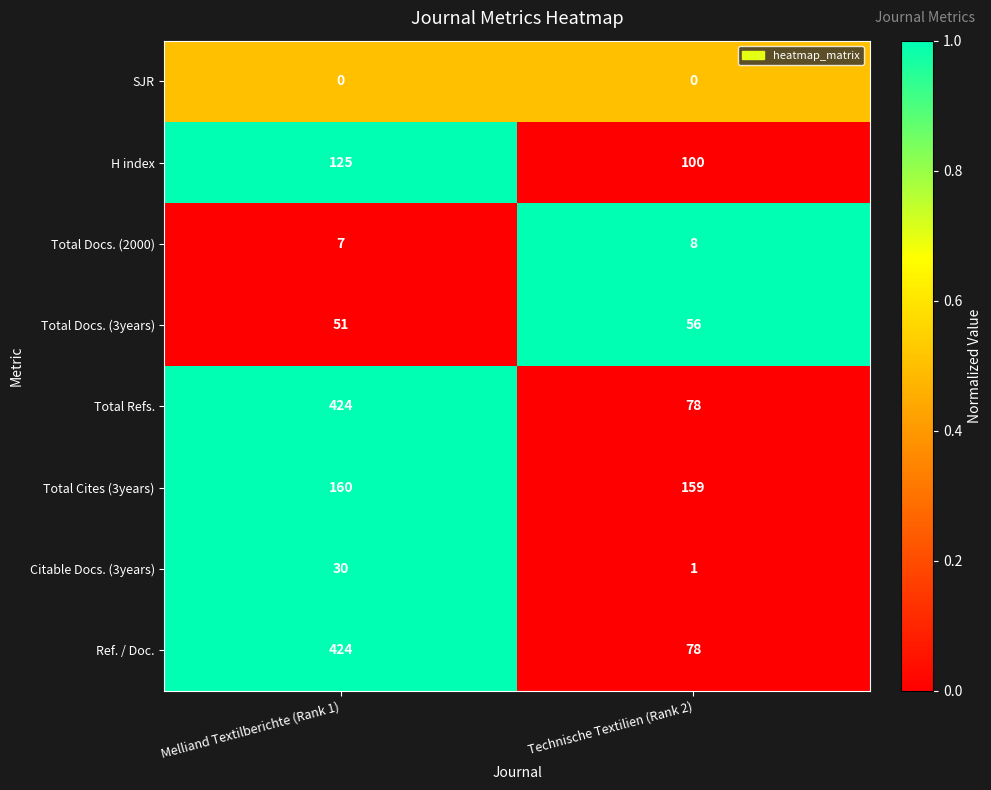

At which category is the sum across all series the highest?

Melliand Textilberichte (Rank 1)